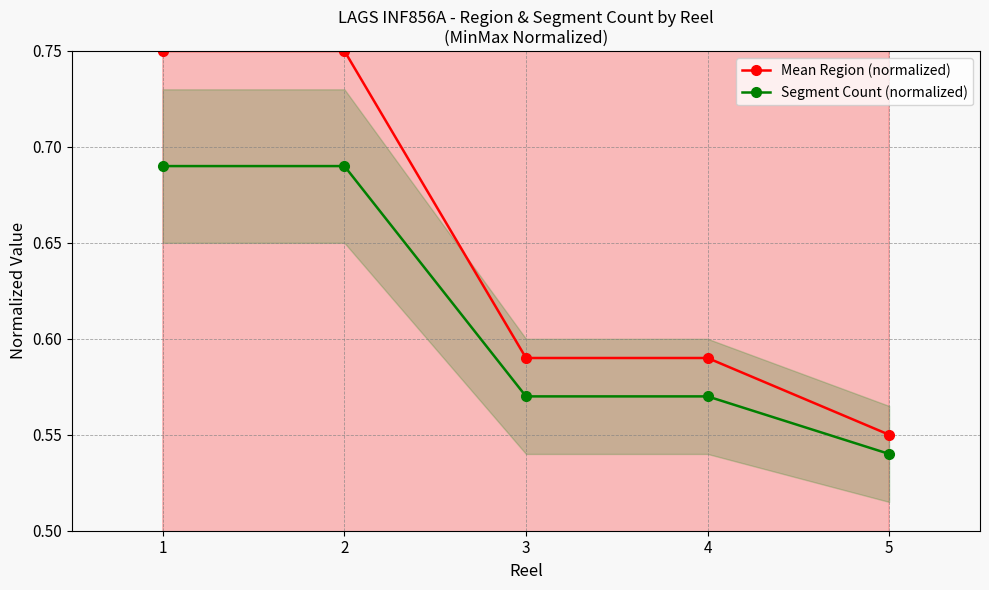

List the labels in order of Segment Count (normalized) value, smallest first.

5, 3, 4, 1, 2